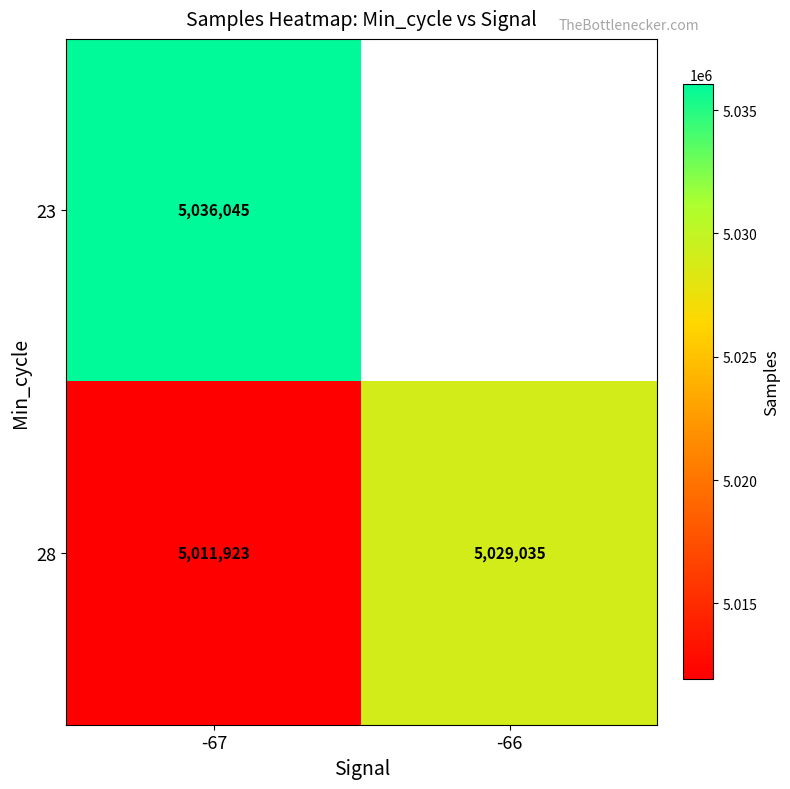

Is it true that 23 equals 5036045 at -67?

True